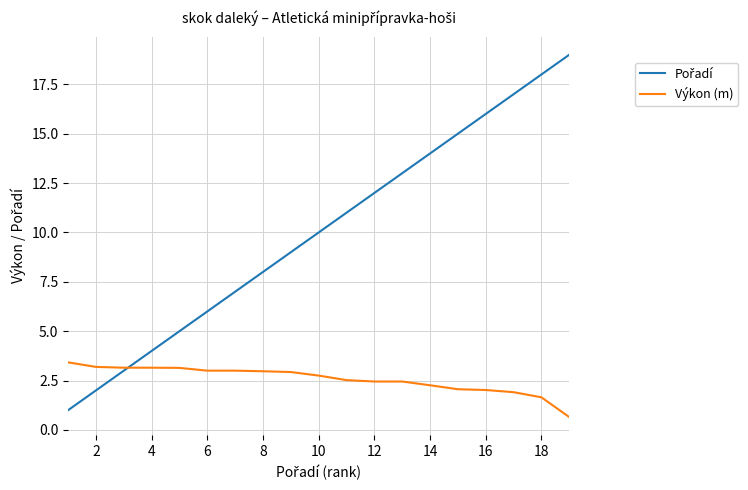

What is the greatest value displayed?

19.0